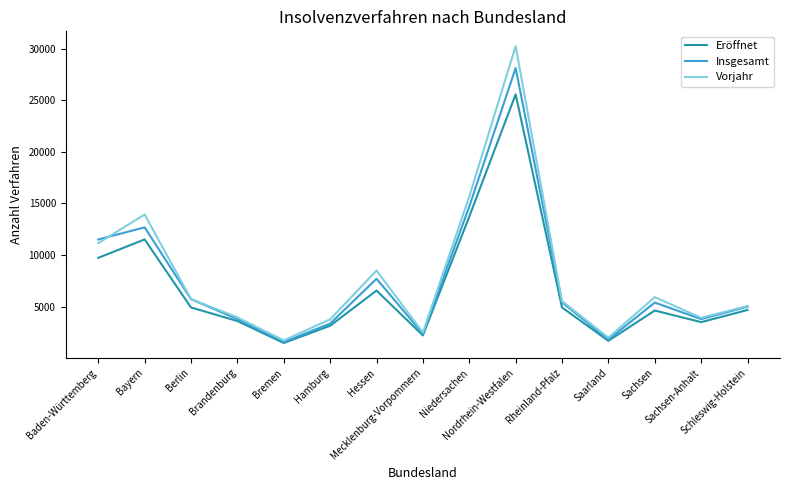

Rank the series at Bayern from lowest to highest value.

Eröffnet, Insgesamt, Vorjahr